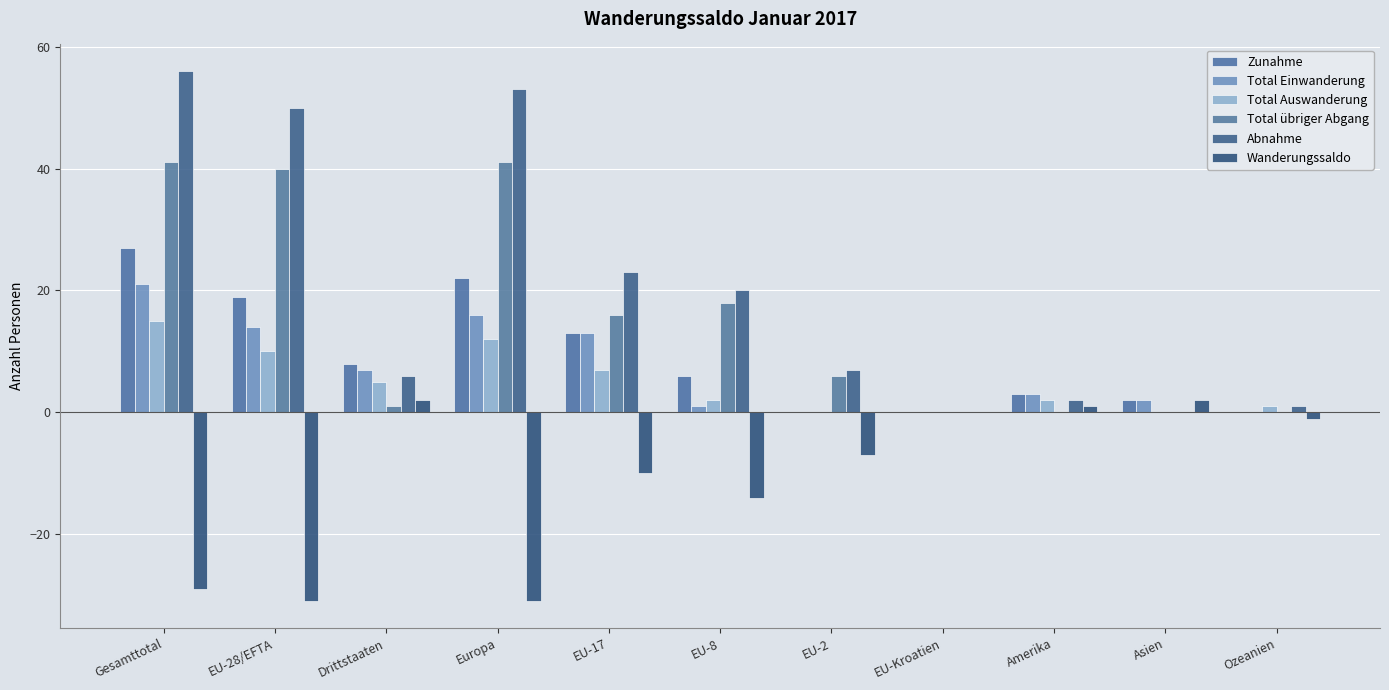

Does the chart contain stacked bars?

No